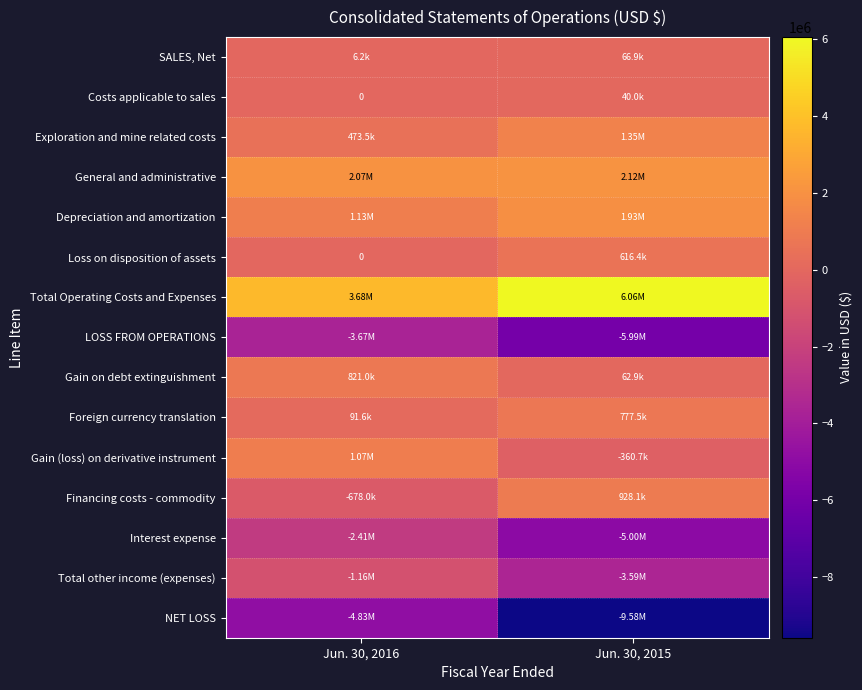

What is the difference between the maximum and minimum values in the Gain (loss) on derivative instrument series?

1429392